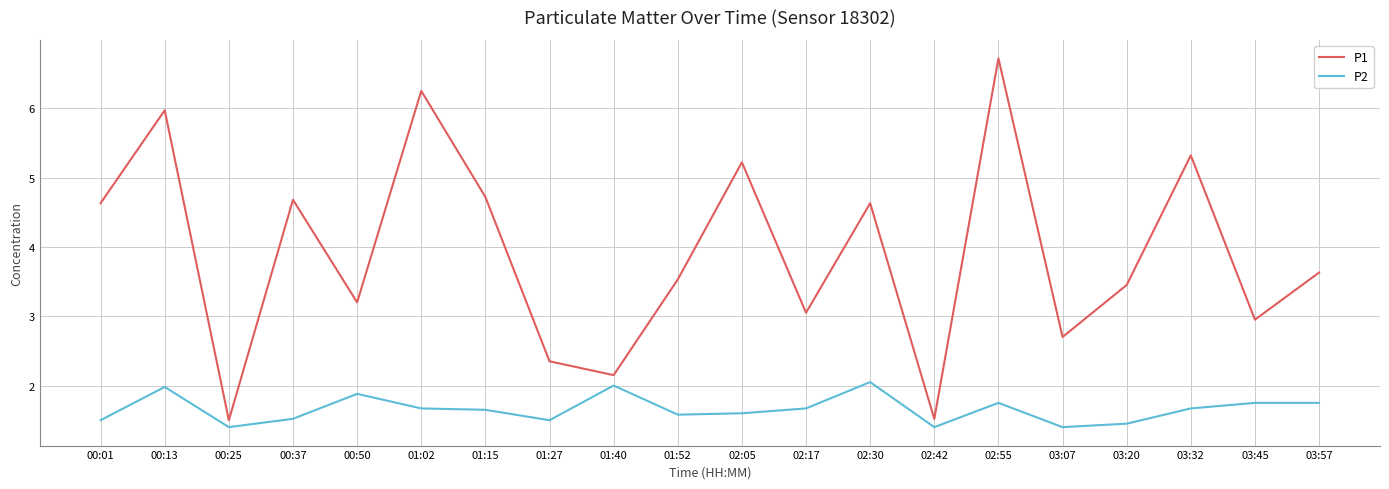

Rank the series by their maximum value, from highest to lowest.

P1, P2